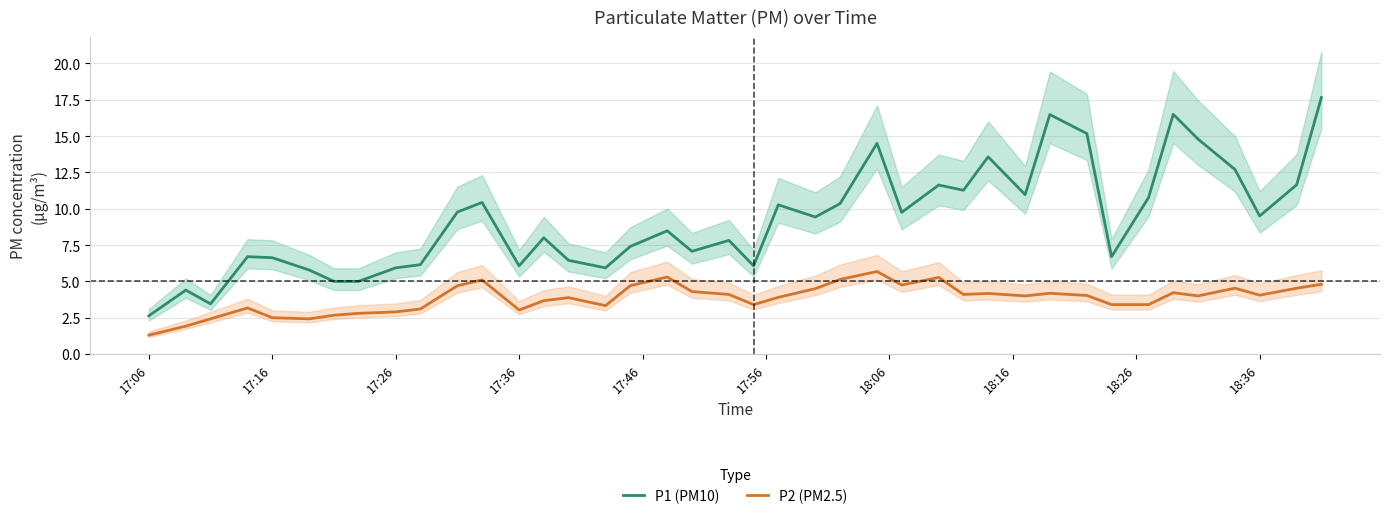

Which series has the largest total across all categories?

P1 (PM10)